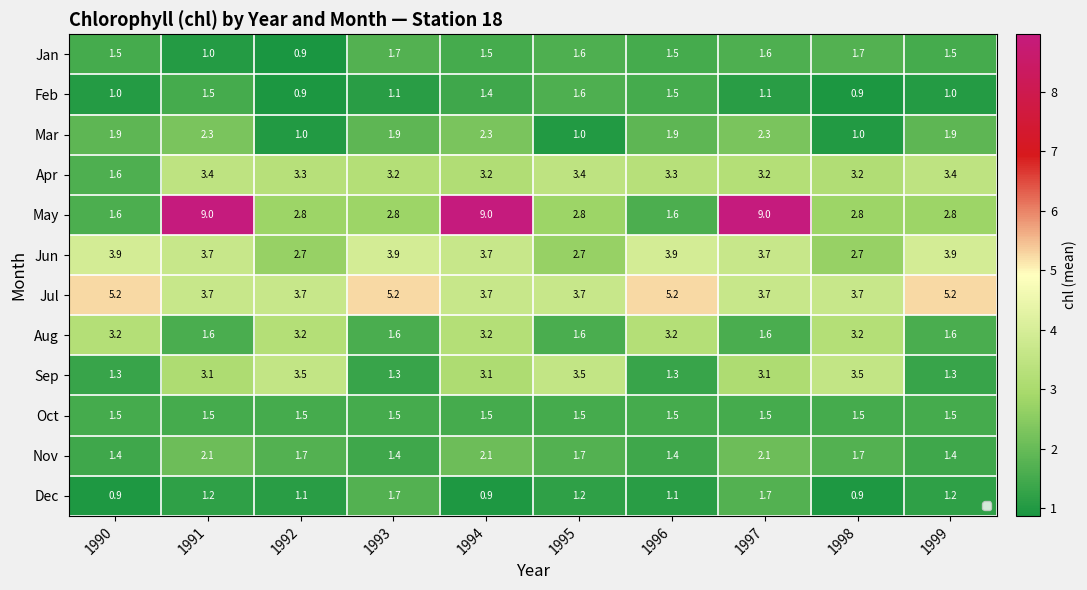

Which series has the widest spread of values?

May